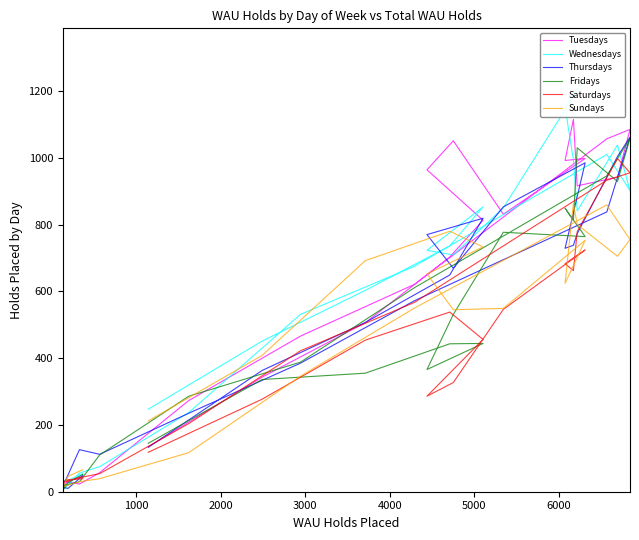

What is the value of the Saturdays point at the 8th from the left?

422